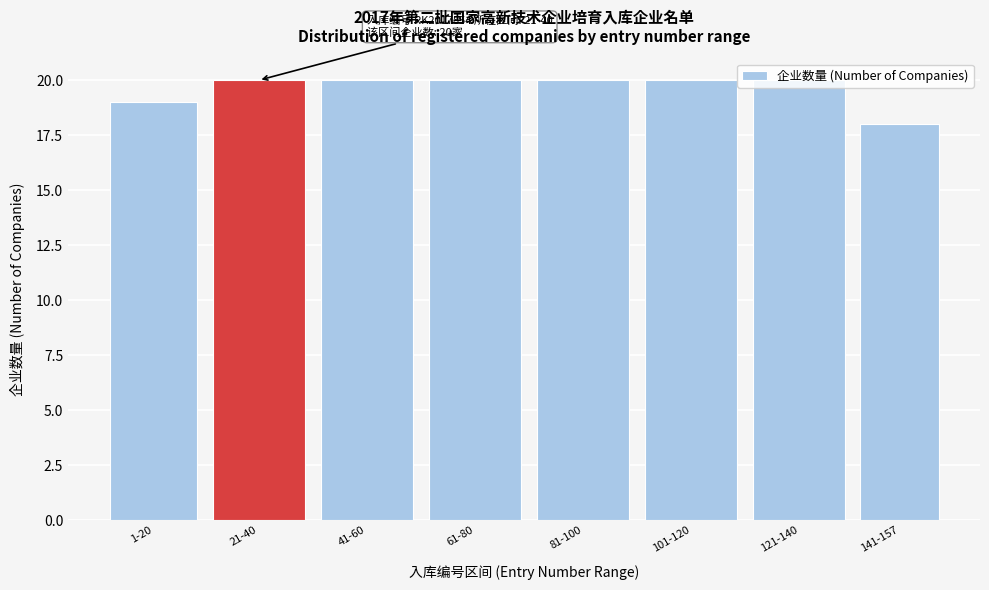

What position from the right is 101-120?

3